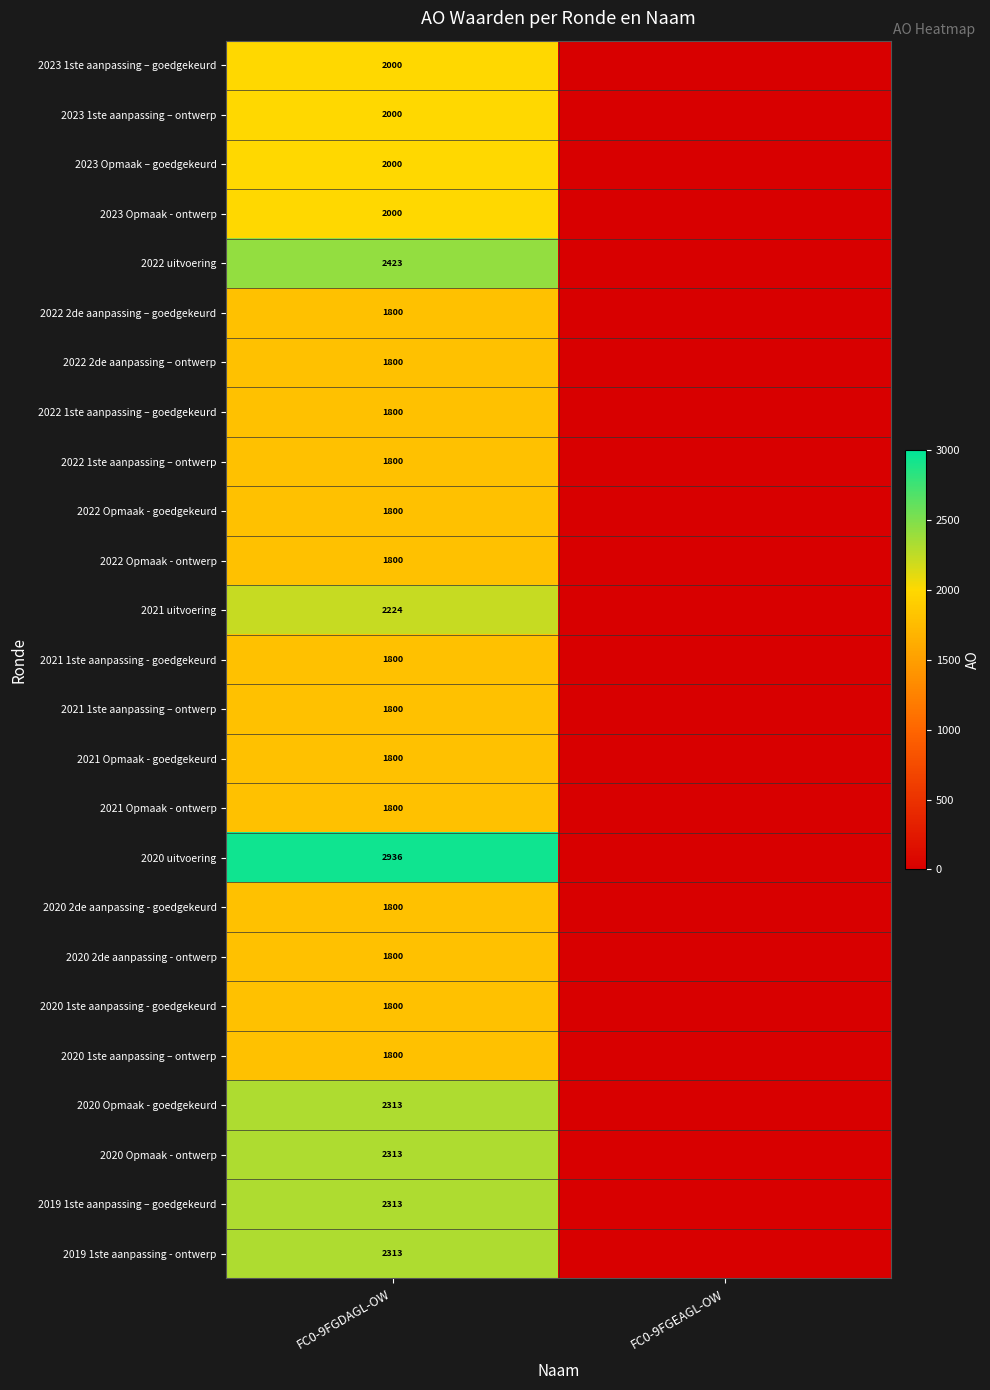

What is the total value across all series at FC0-9FGDAGL-OW?

50035